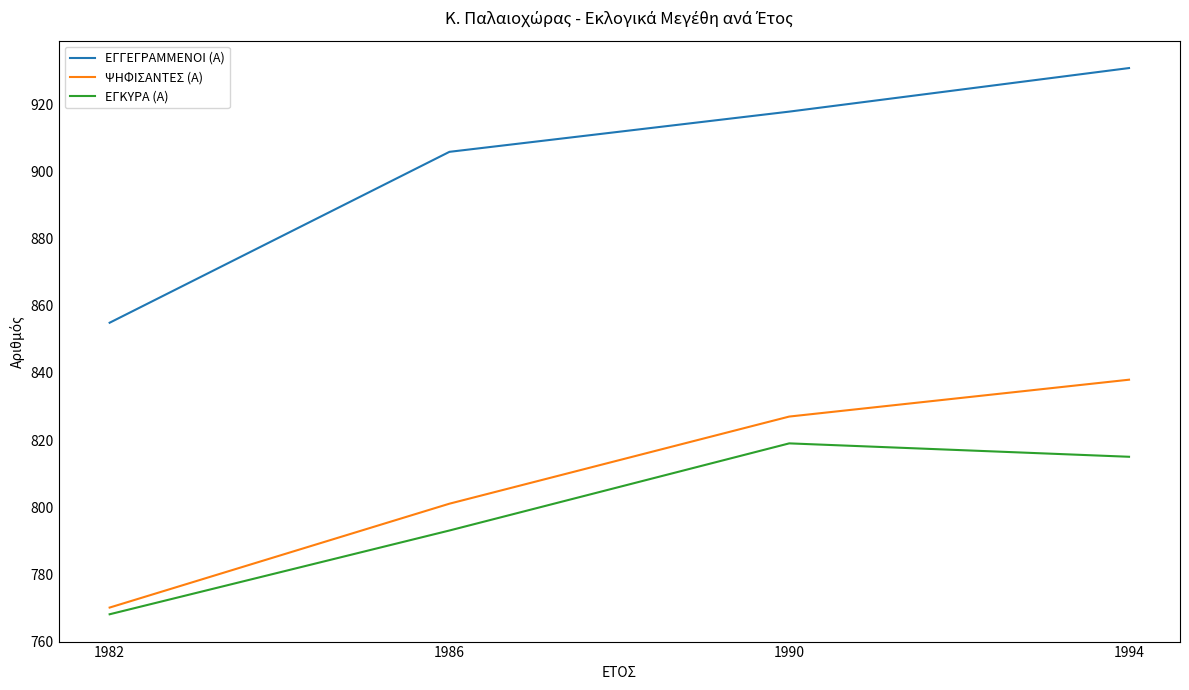

Does the chart have visible grid lines?

No